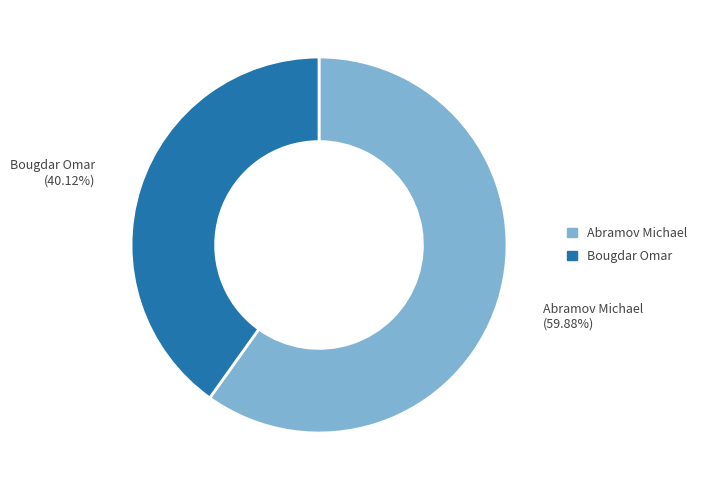

To the nearest percent, what is the difference between the Abramov Michael and Bougdar Omar slice percentages?

20%